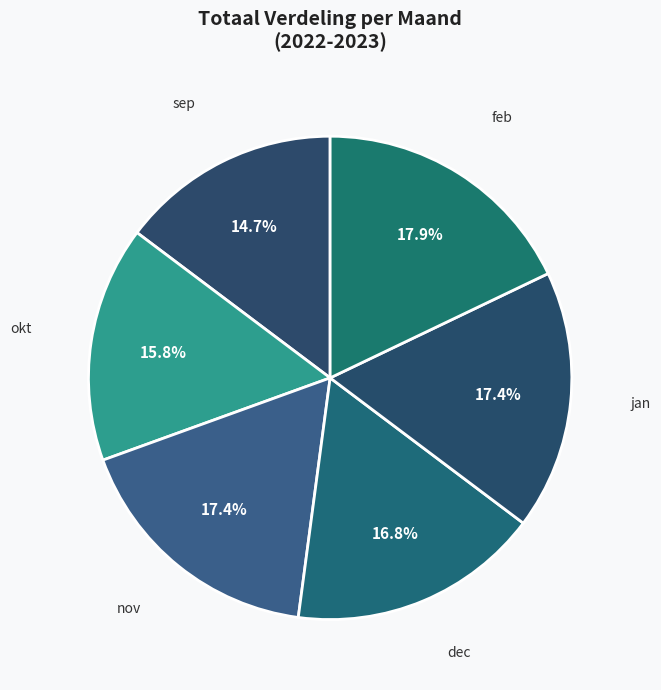

Is okt the majority of the pie?

No